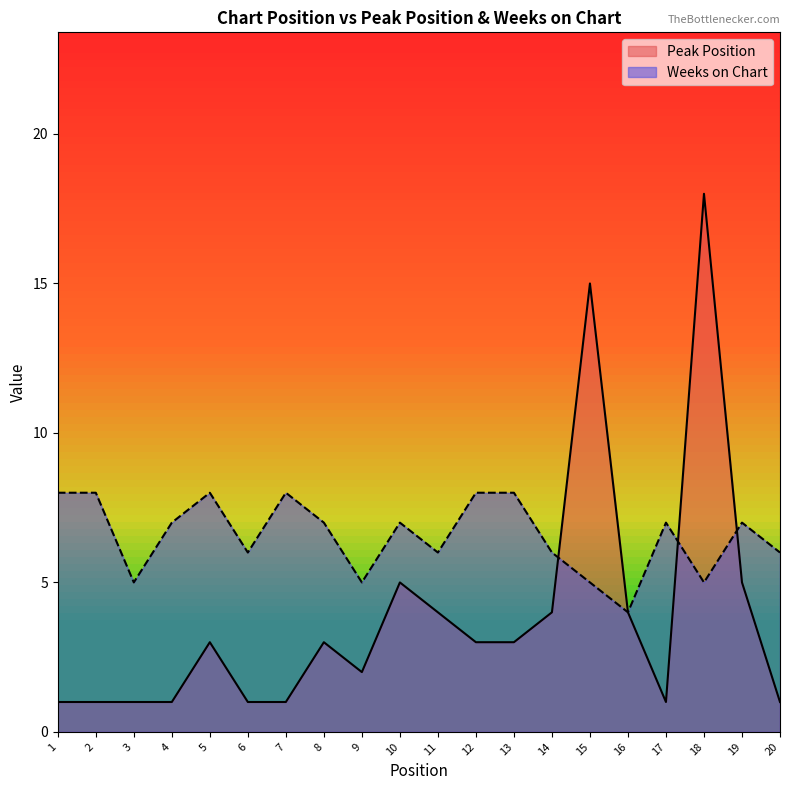

Count the number of categories in the chart.

20